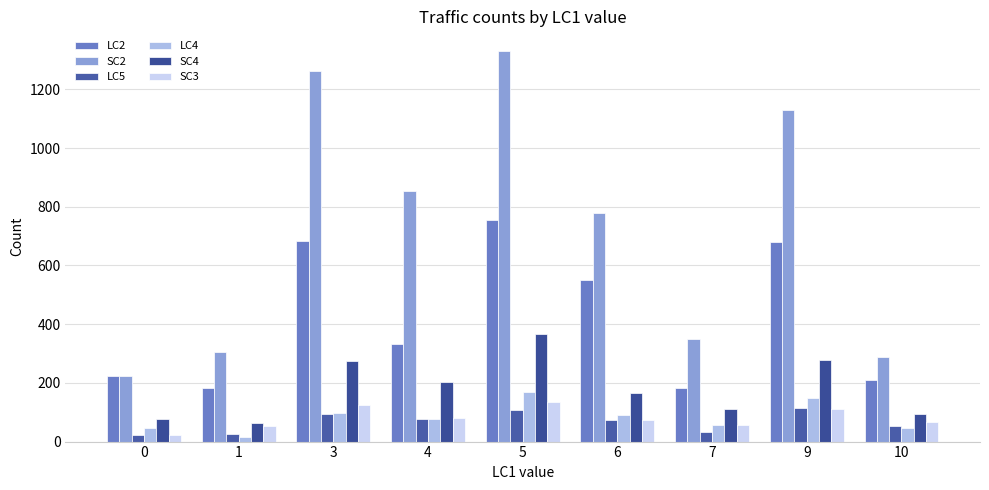

Rank the series by their maximum value, from lowest to highest.

LC5, SC3, LC4, SC4, LC2, SC2